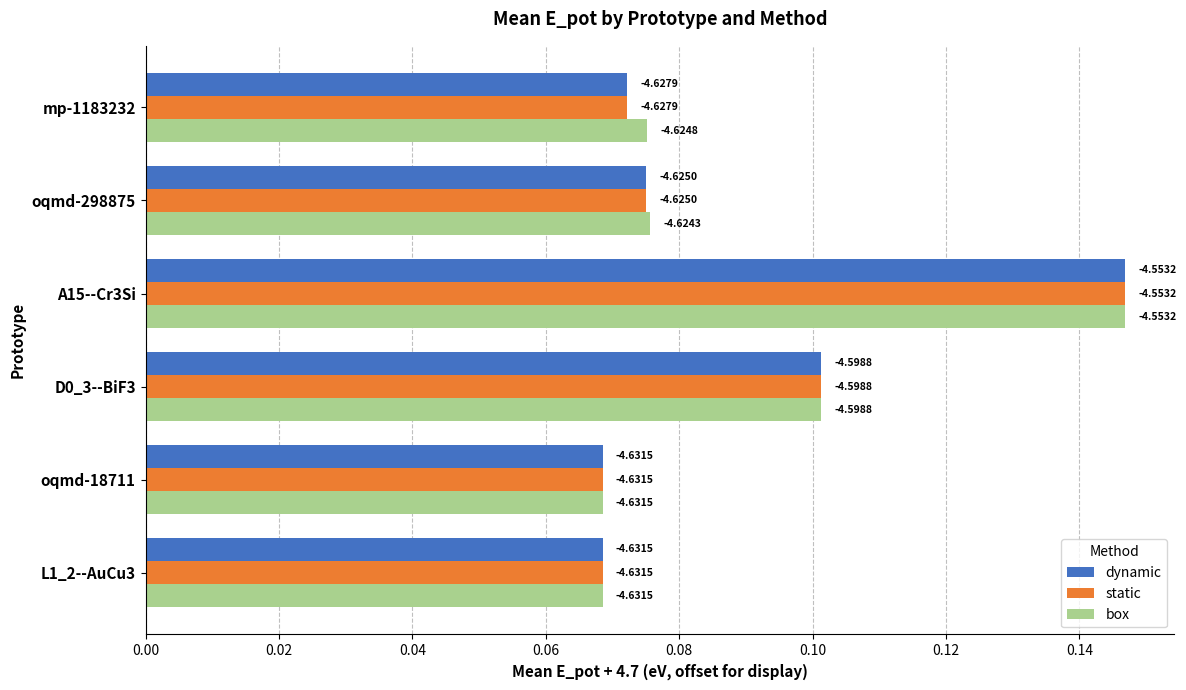

Which series has the largest total across all categories?

box